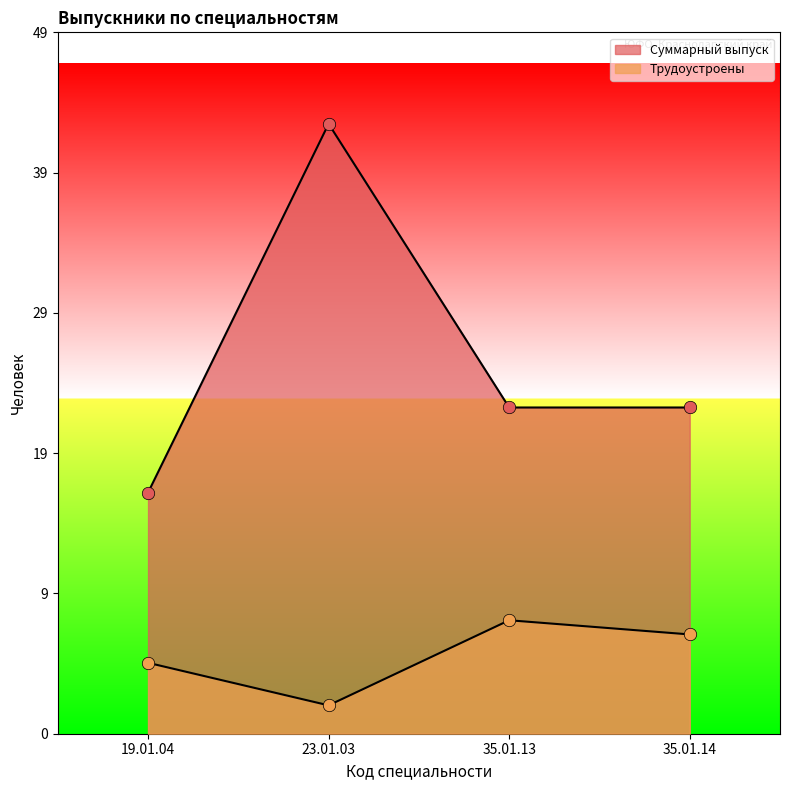

Which series reaches the minimum Y coordinate?

Трудоустроены